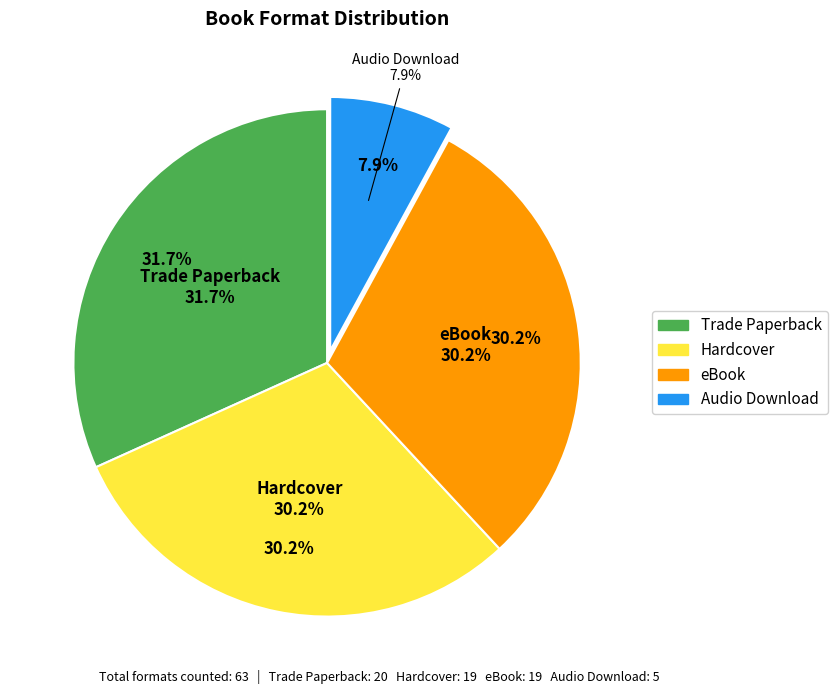

Count the number of slices in the pie.

4